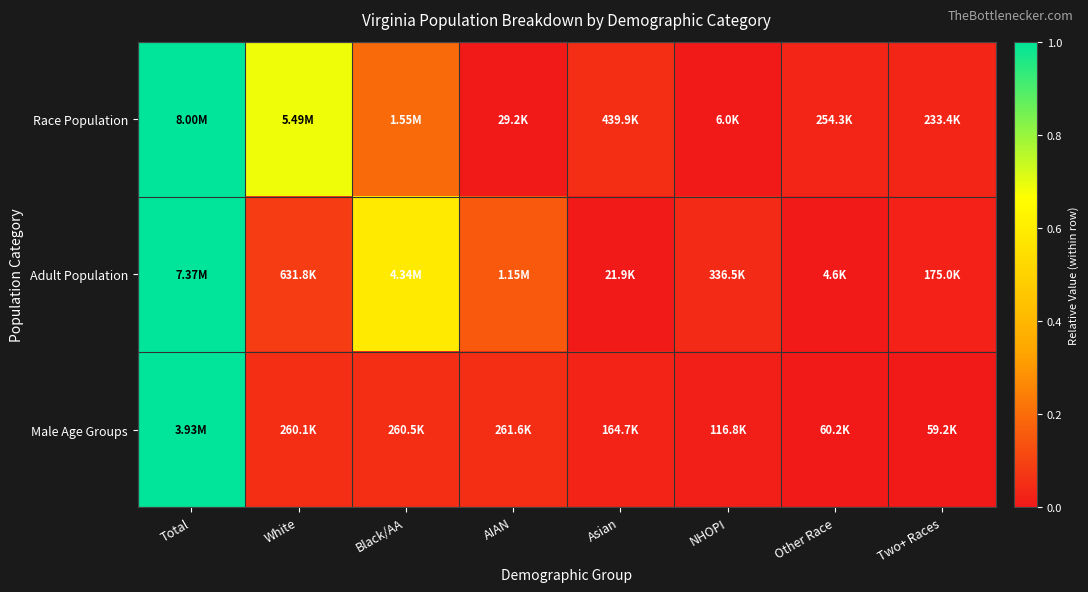

Which series has the largest total across all categories?

Race Population